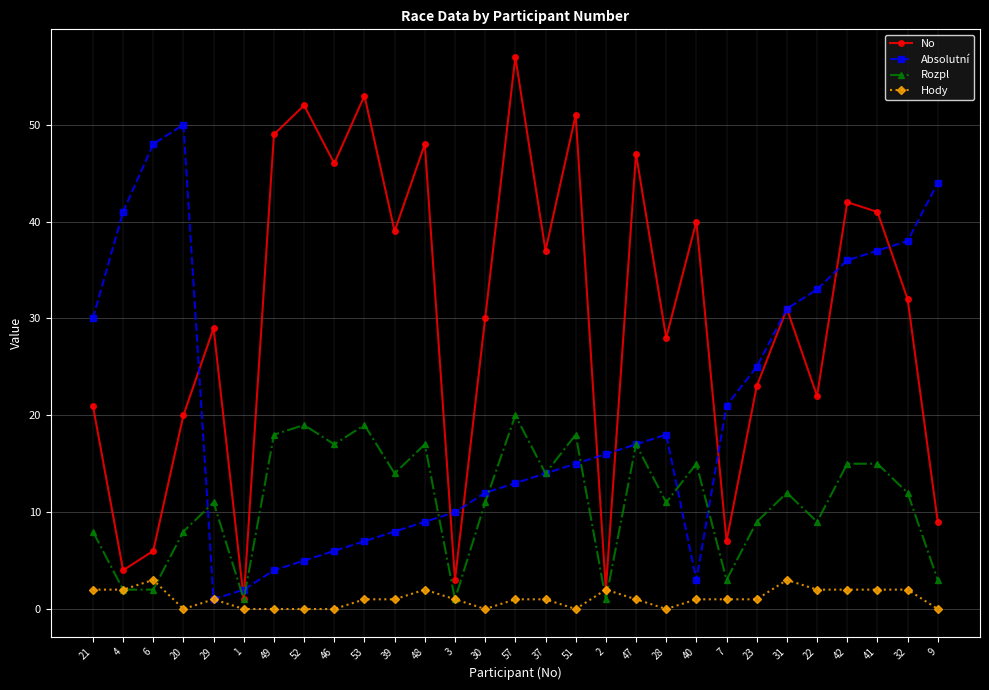

The No series shows 51 at 51. True or false?

True